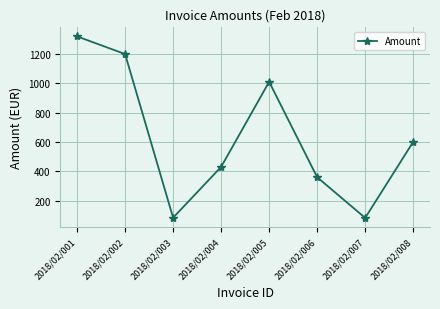

How many values are below 600?

4